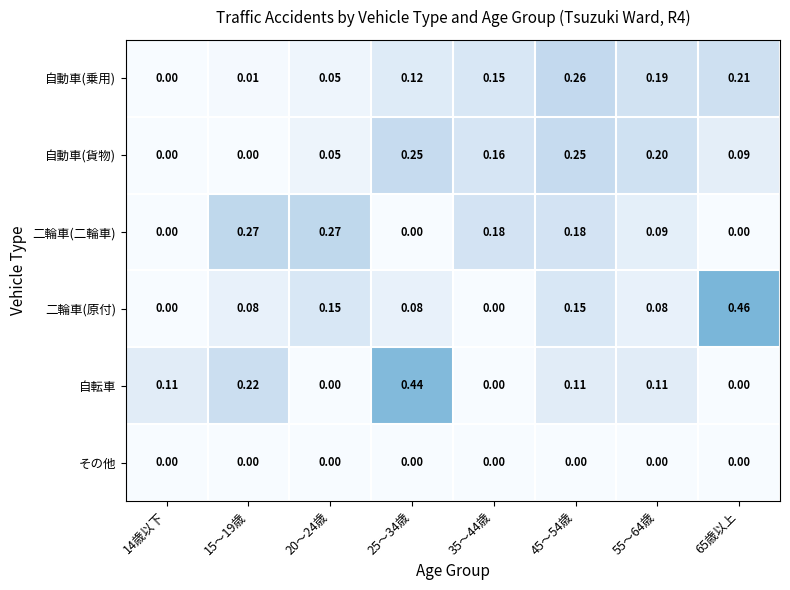

Between 35～44歳 and 55～64歳, which series saw the biggest shift?

自転車